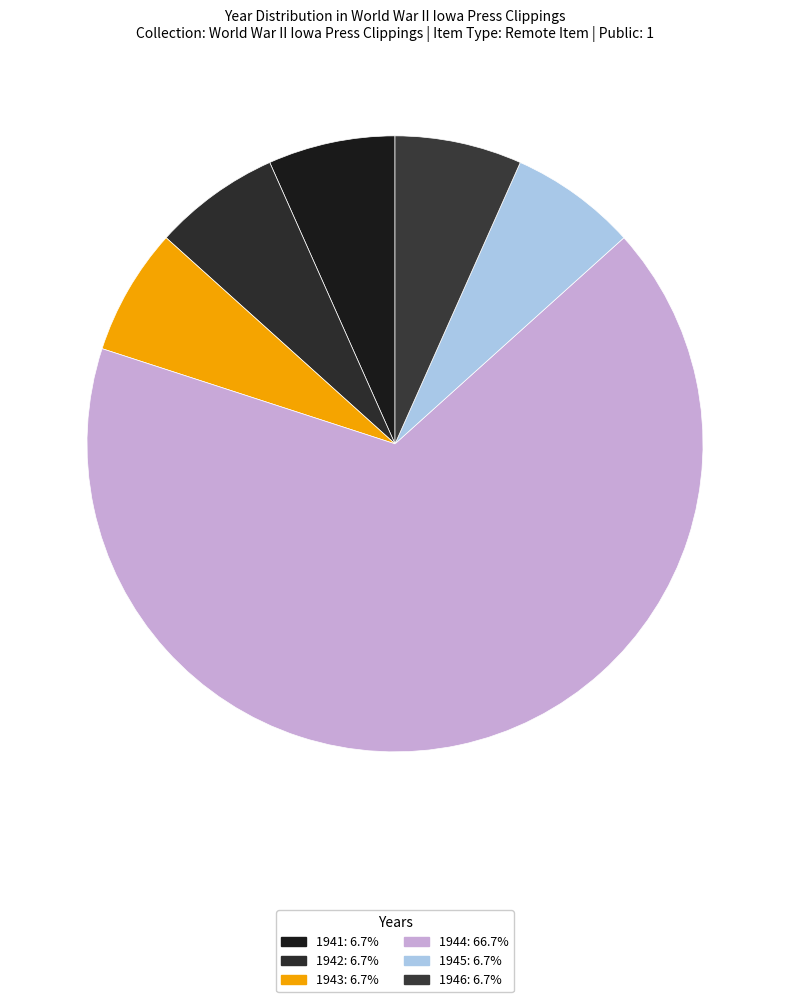

How many slices are in this pie chart?

6